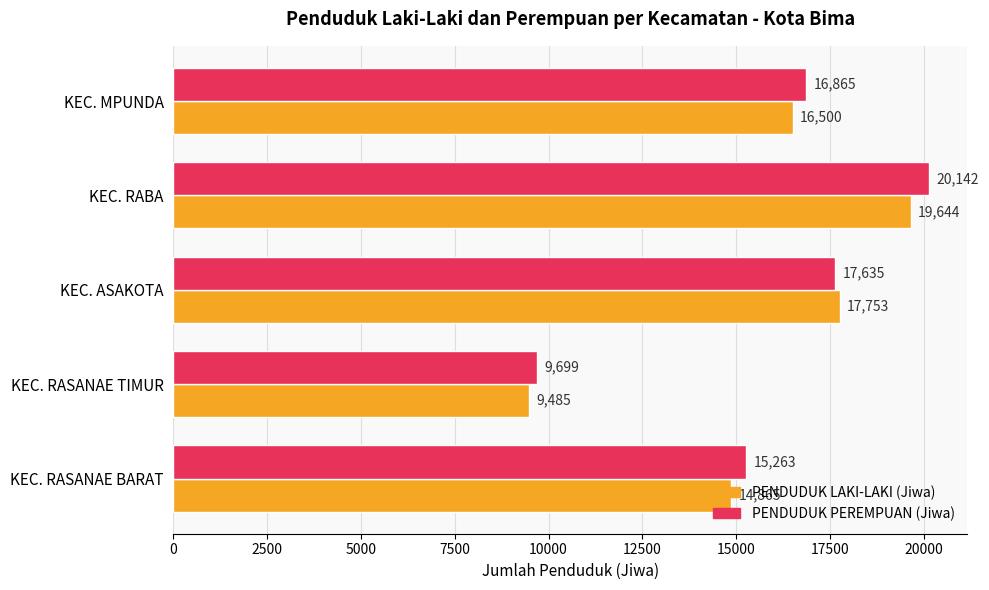

Which category has the lowest value in the PENDUDUK LAKI-LAKI (Jiwa) series?

KEC. RASANAE TIMUR